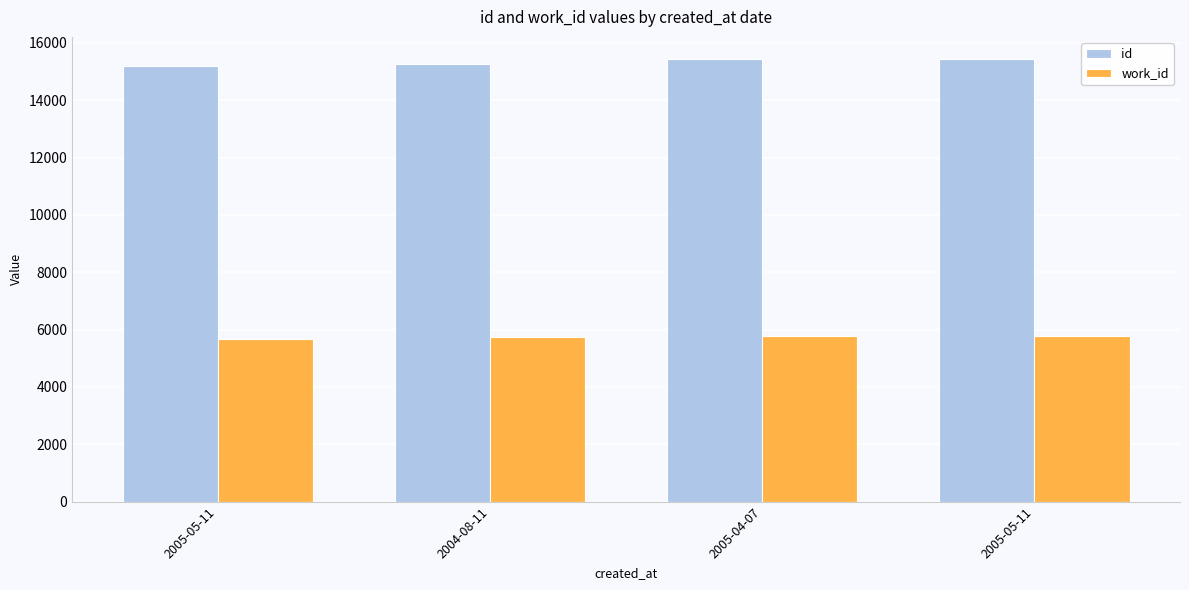

What is the difference between the maximum and minimum values in the work_id series?

102